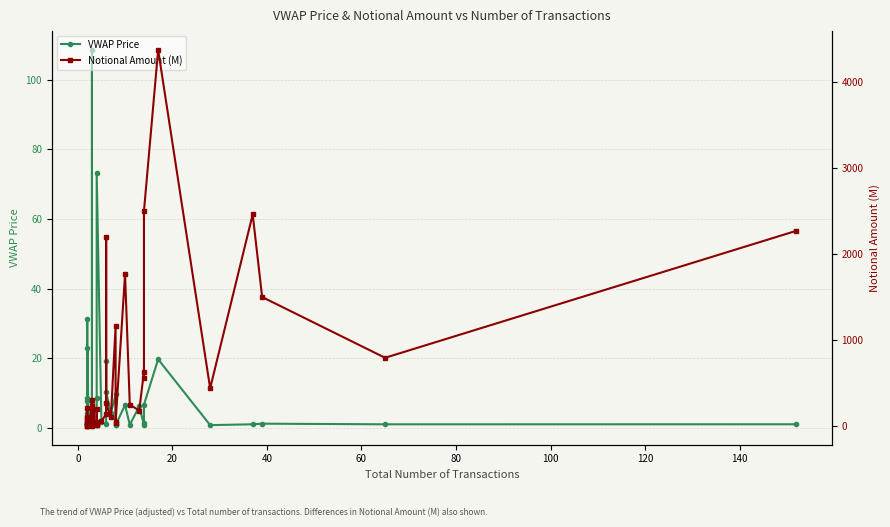

True or false: Notional Amount (M) has a value of 3304.4 at 36.

False